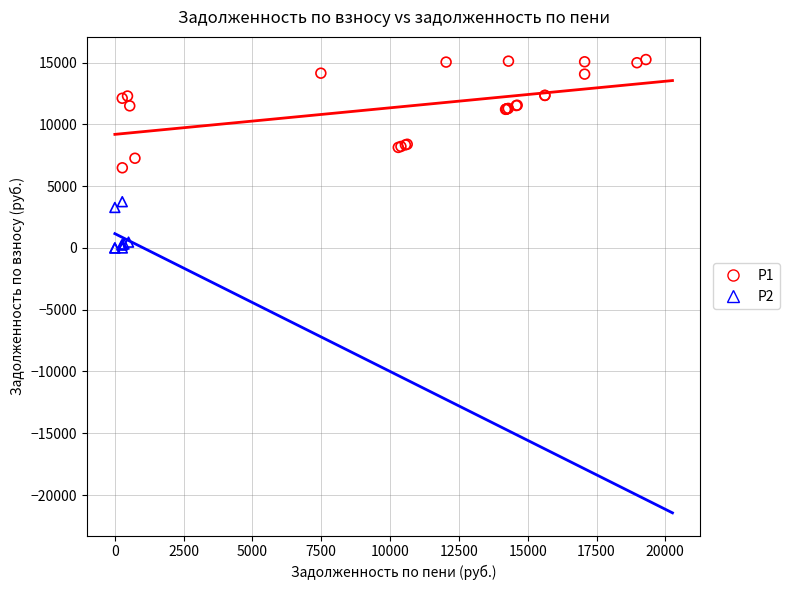

Which series reaches the minimum Y coordinate?

P2